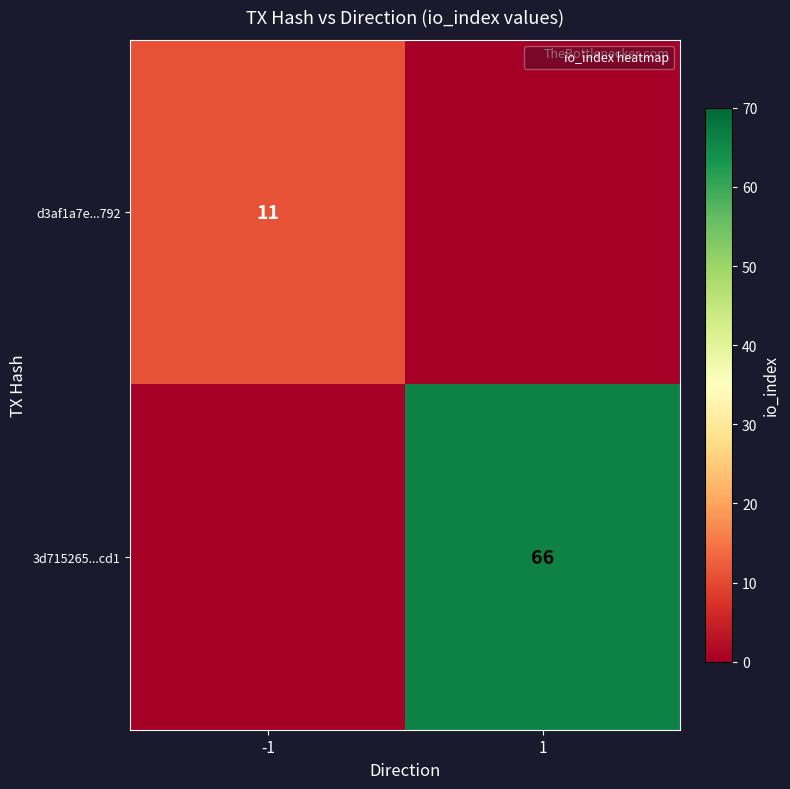

Which has a higher value, 1 or -1?

-1